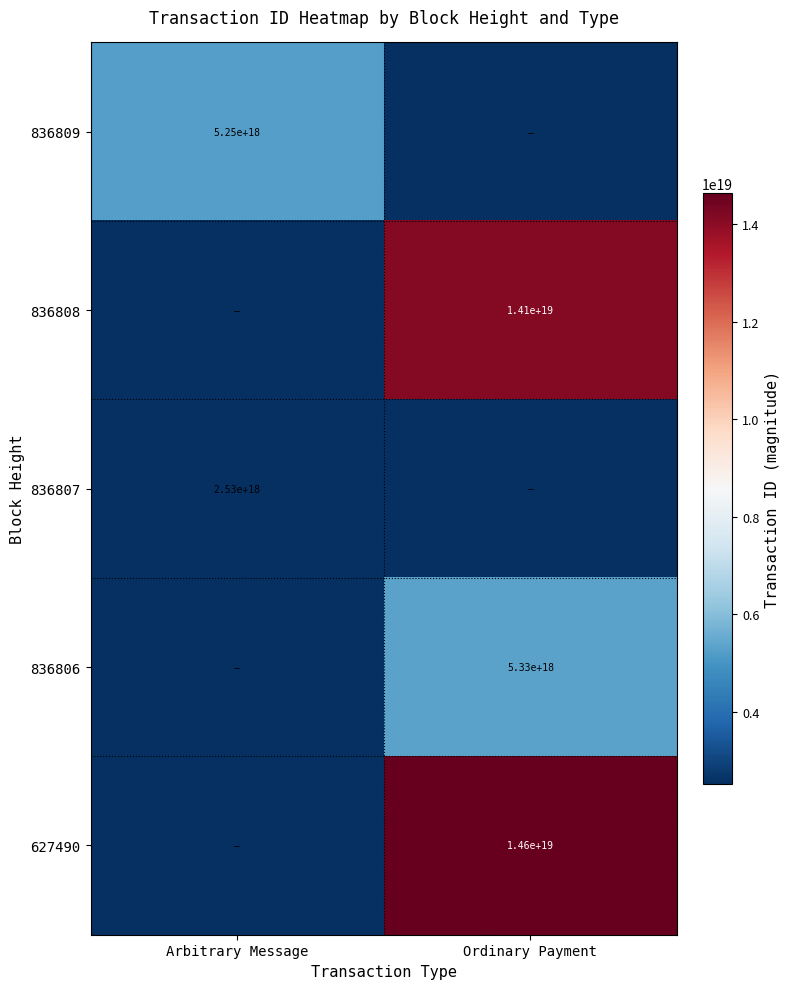

How many distinct data groups are displayed?

5